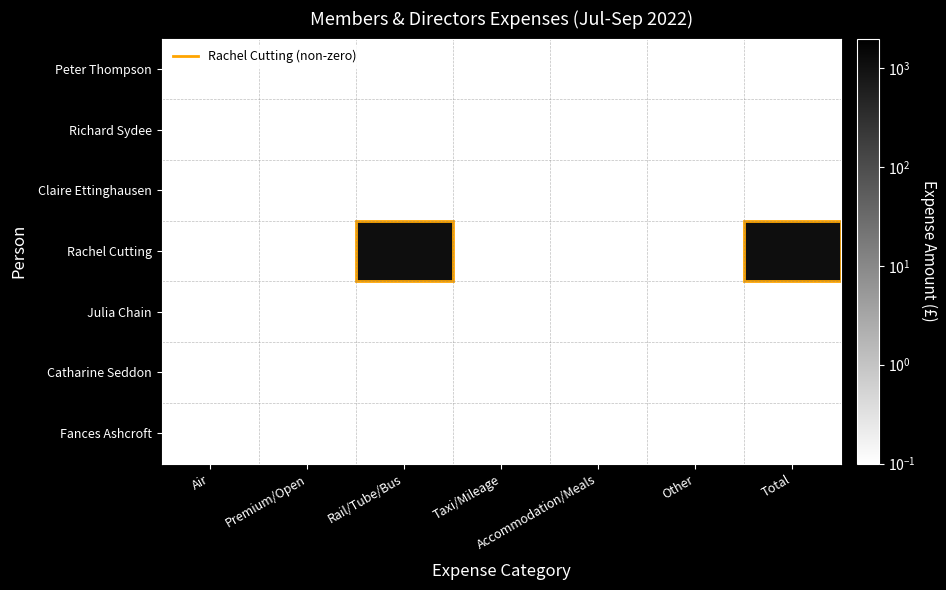

Reading left to right, extract all data points from this chart.

Peter Thompson: Air=0.1	Premium/Open=0.1	Rail/Tube/Bus=0.1	Taxi/Mileage=0.1	Accommodation/Meals=0.1	Other=0.1	Total=0.1
Richard Sydee: Air=0.1	Premium/Open=0.1	Rail/Tube/Bus=0.1	Taxi/Mileage=0.1	Accommodation/Meals=0.1	Other=0.1	Total=0.1
Claire Ettinghausen: Air=0.1	Premium/Open=0.1	Rail/Tube/Bus=0.1	Taxi/Mileage=0.1	Accommodation/Meals=0.1	Other=0.1	Total=0.1
Rachel Cutting: Air=0.1	Premium/Open=0.1	Rail/Tube/Bus=1156.1	Taxi/Mileage=0.1	Accommodation/Meals=0.1	Other=0.1	Total=1156.1
Julia Chain: Air=0.1	Premium/Open=0.1	Rail/Tube/Bus=0.1	Taxi/Mileage=0.1	Accommodation/Meals=0.1	Other=0.1	Total=0.1
Catharine Seddon: Air=0.1	Premium/Open=0.1	Rail/Tube/Bus=0.1	Taxi/Mileage=0.1	Accommodation/Meals=0.1	Other=0.1	Total=0.1
Fances Ashcroft: Air=0.1	Premium/Open=0.1	Rail/Tube/Bus=0.1	Taxi/Mileage=0.1	Accommodation/Meals=0.1	Other=0.1	Total=0.1